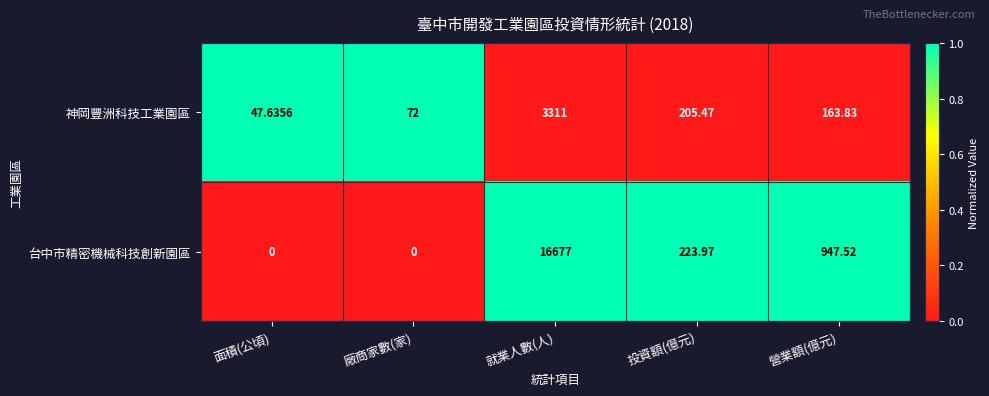

How many positive values does the 台中市精密機械科技創新園區 series have?

3